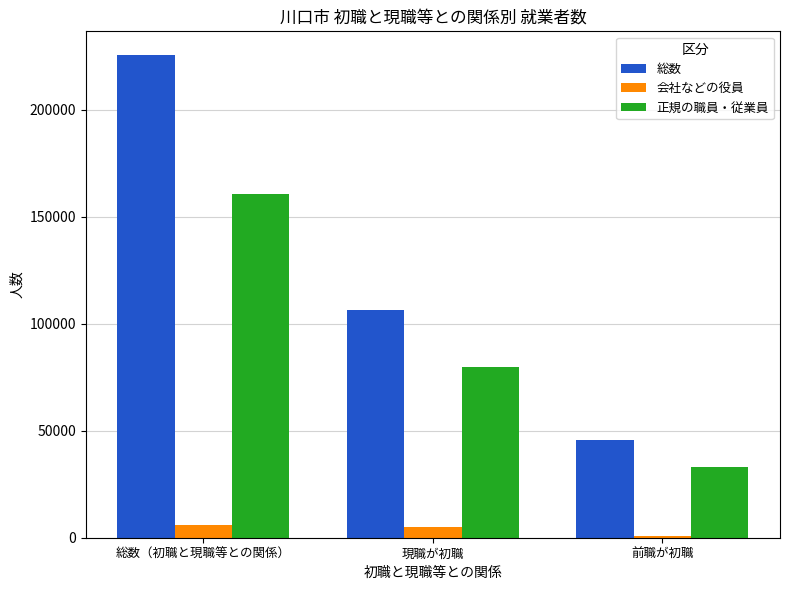

What is the sum of all 正規の職員・従業員 values?

273300